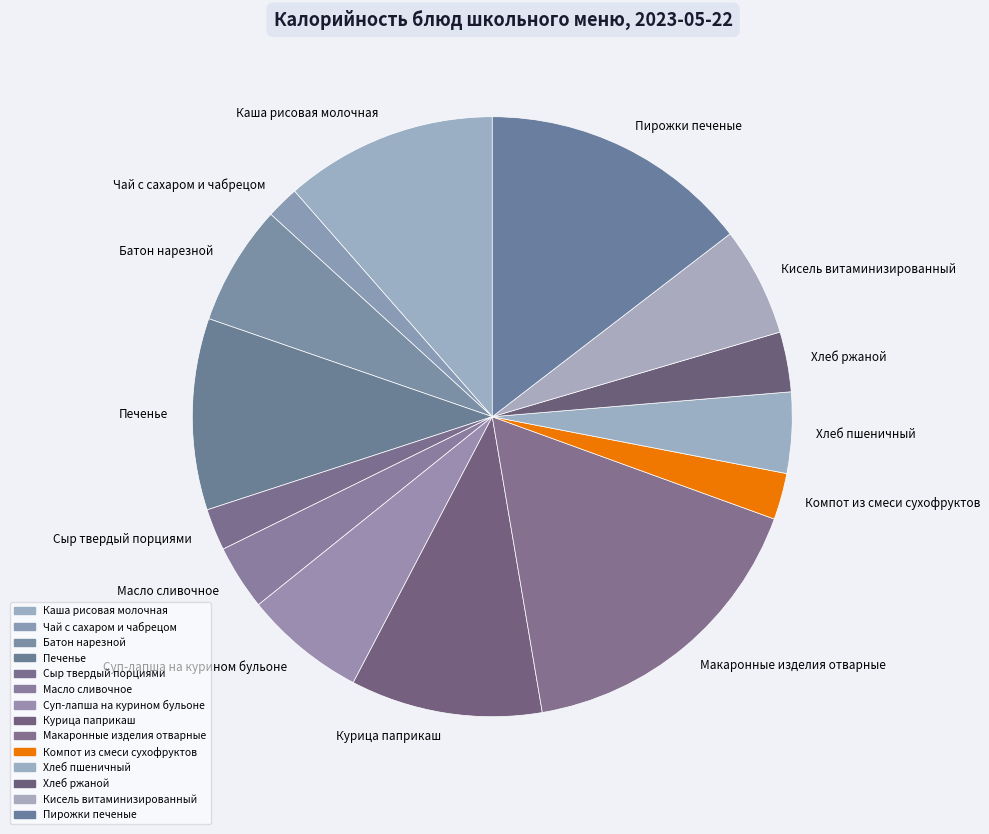

Is there a majority slice in this chart?

No